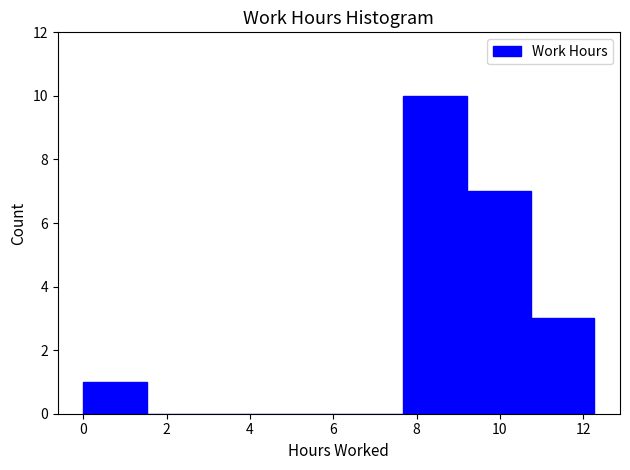

Reading left to right, list every bar in this chart as the range it spans on the x-axis followed by its height. Neither the bar edges nor the heights are printed on the chart, so give them approximately, as read against the axes.

0.0 to 1.6: 1
1.6 to 3.0: 0
3.0 to 4.6: 0
4.6 to 6.2: 0
6.2 to 7.6: 0
7.6 to 9.2: 10
9.2 to 10.8: 7
10.8 to 12.2: 3